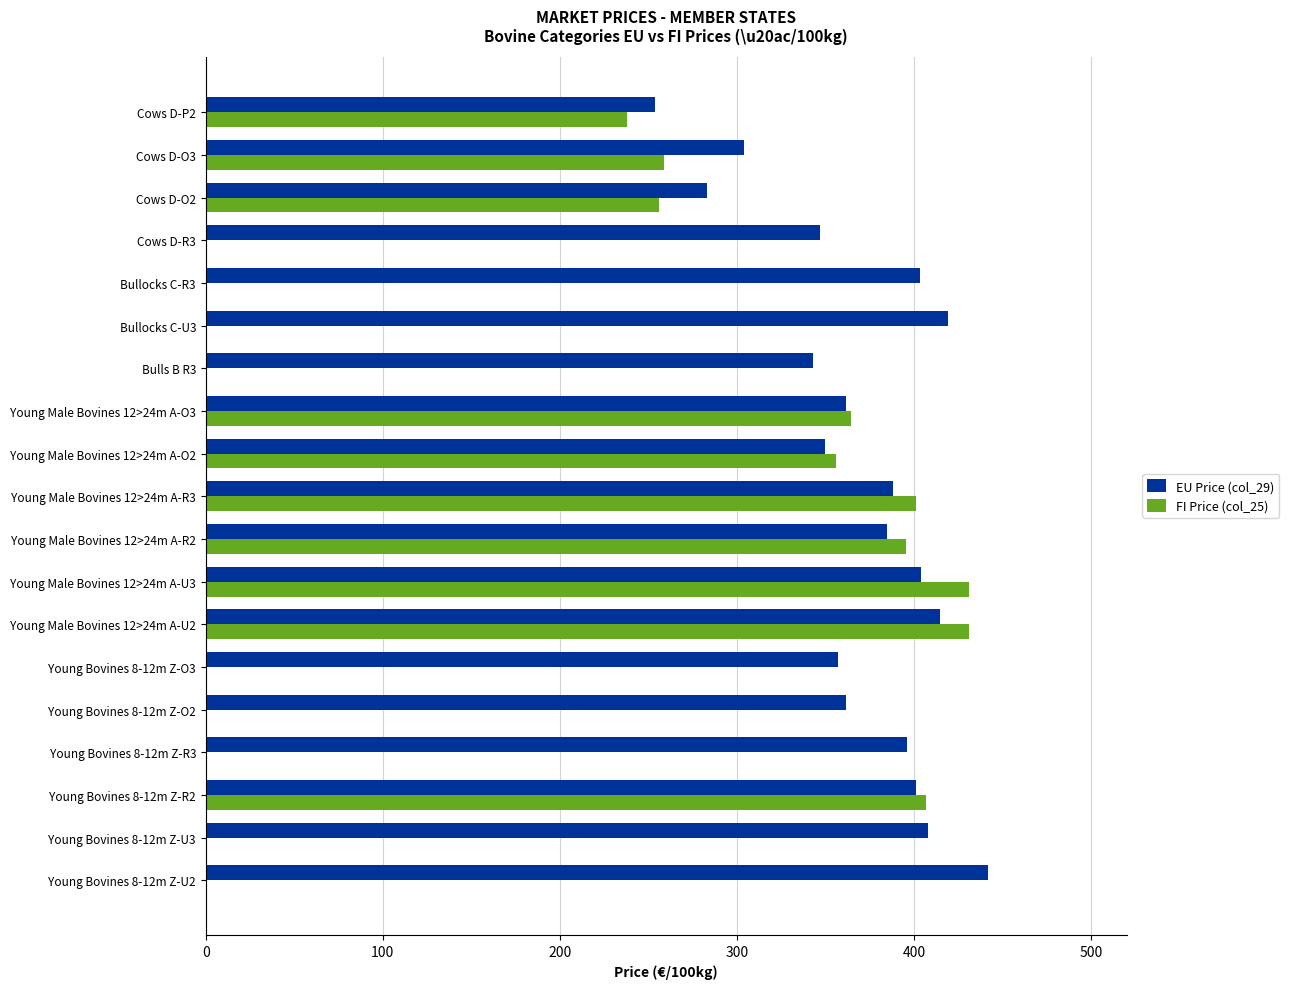

What is the highest value of the EU Price (col_29) series?

441.7